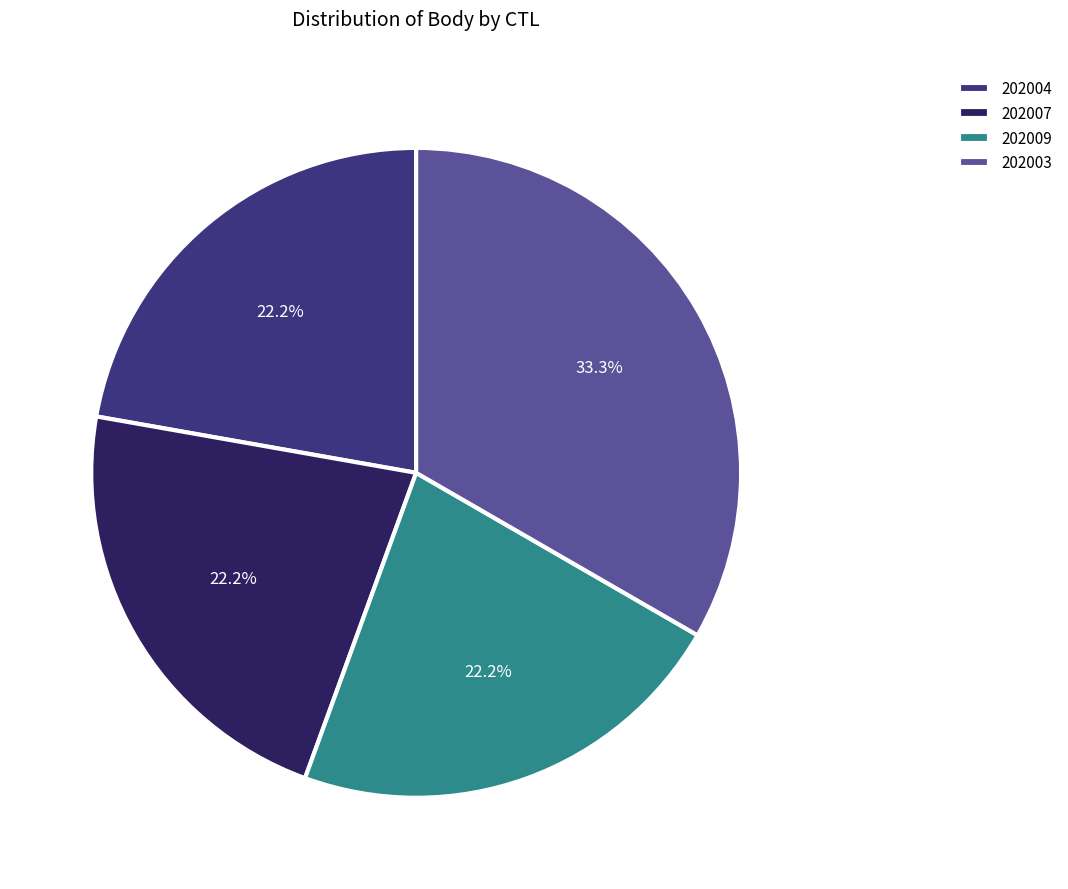

Which category has the biggest portion of the pie?

202003